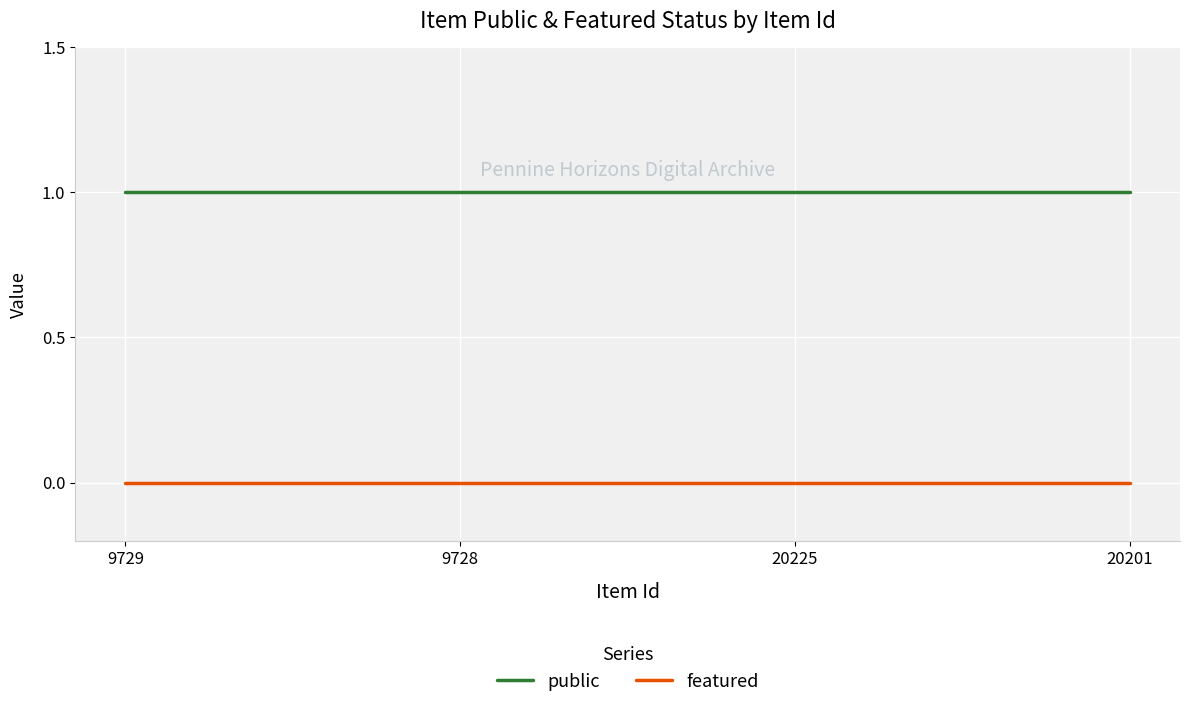

What value does the public series have at 20201?

1